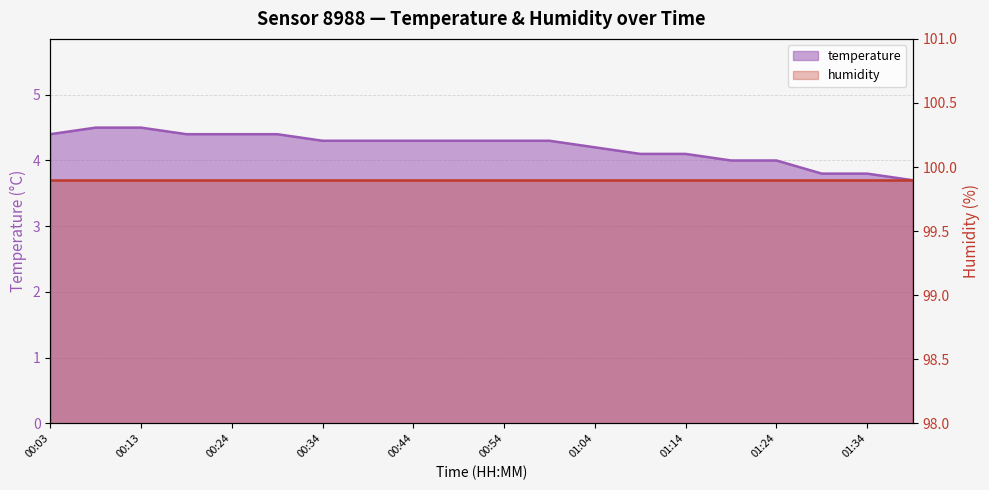

What is the difference between the maximum and minimum values?

0.8